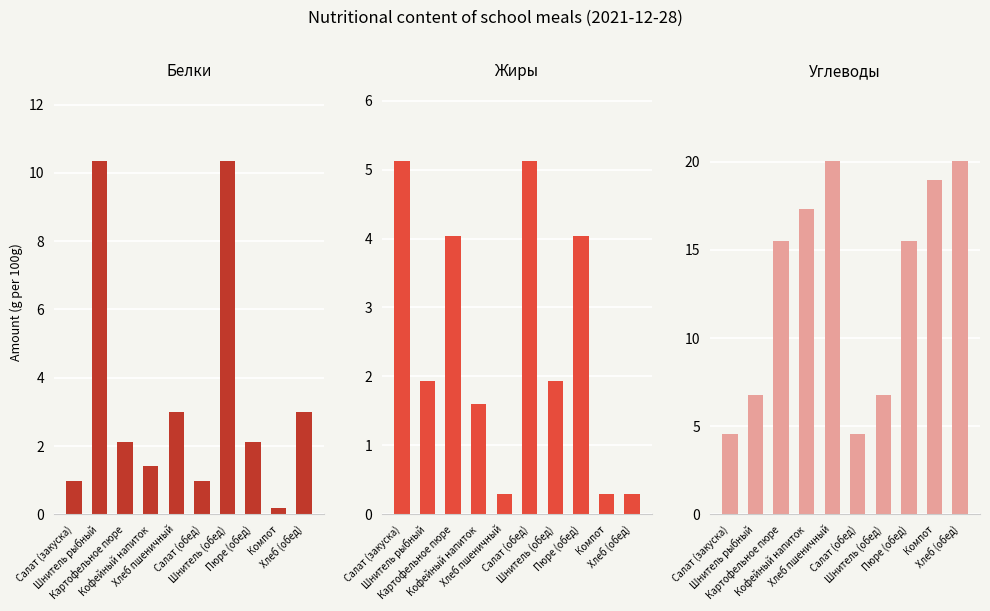

What is the value of the Жиры bar at the 5th from the left?

0.3